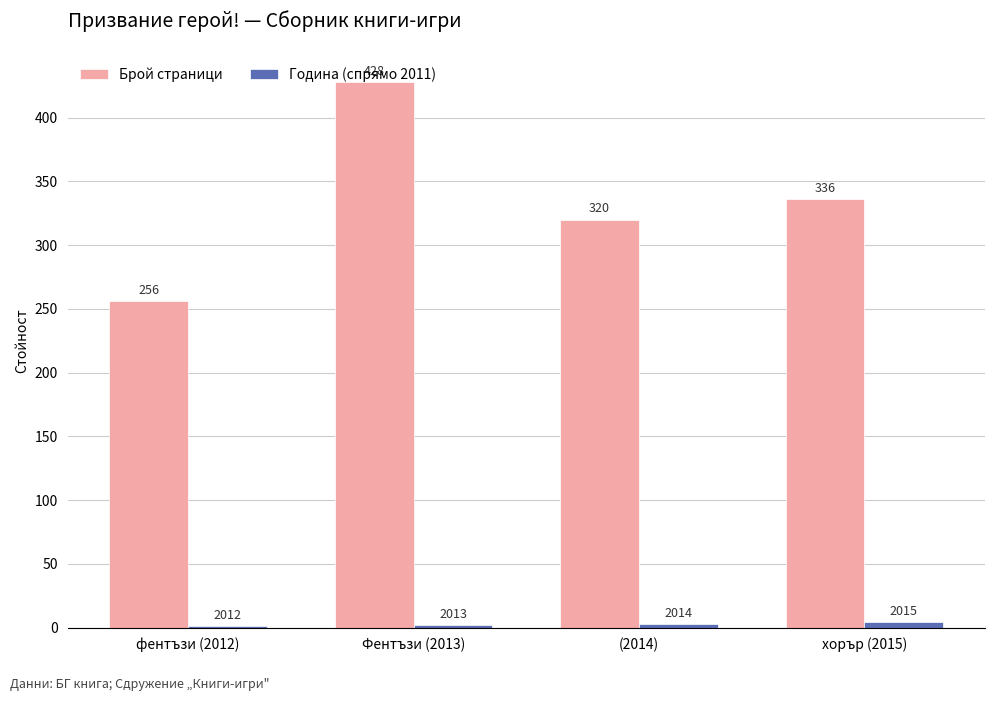

The value of Брой страници at (2014) is 320. True or false?

True